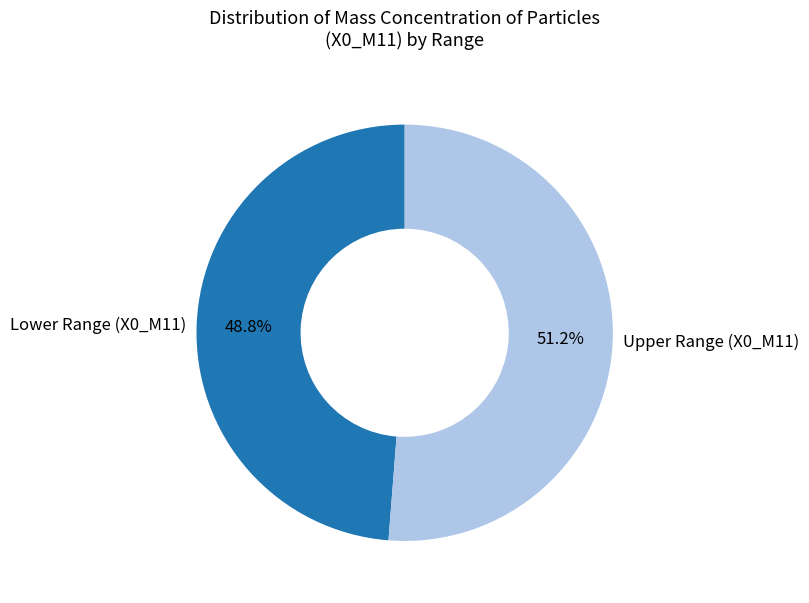

How many slices are in this pie chart?

2